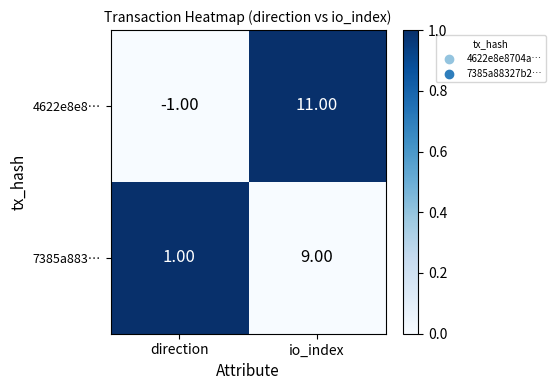

Which series changed the most between direction and io_index?

4622e8e8…